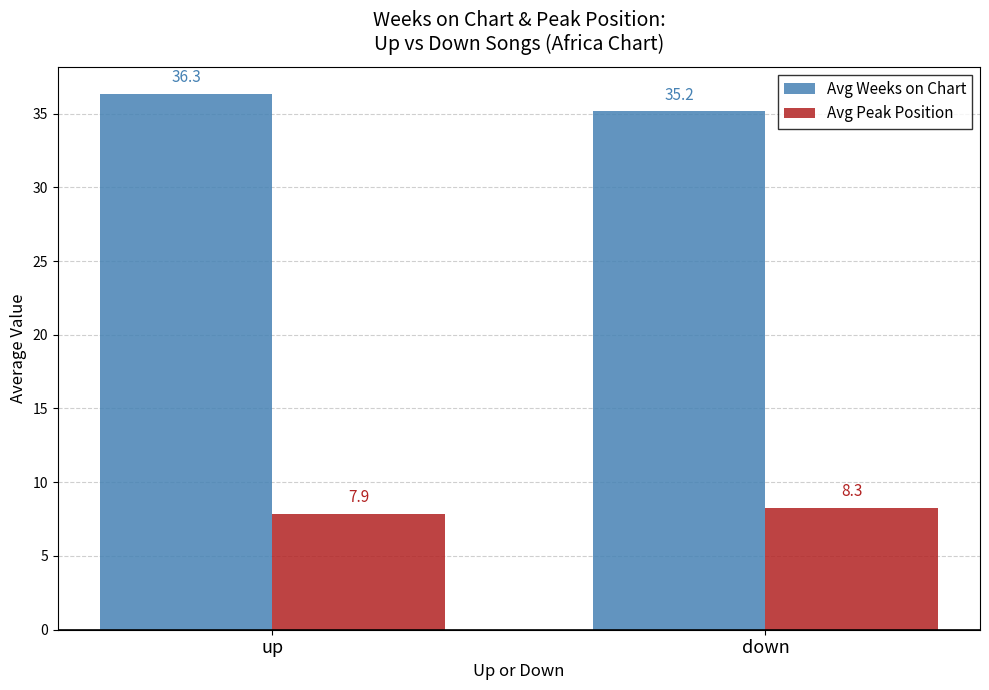

What is the maximum value for Avg Peak Position?

8.3